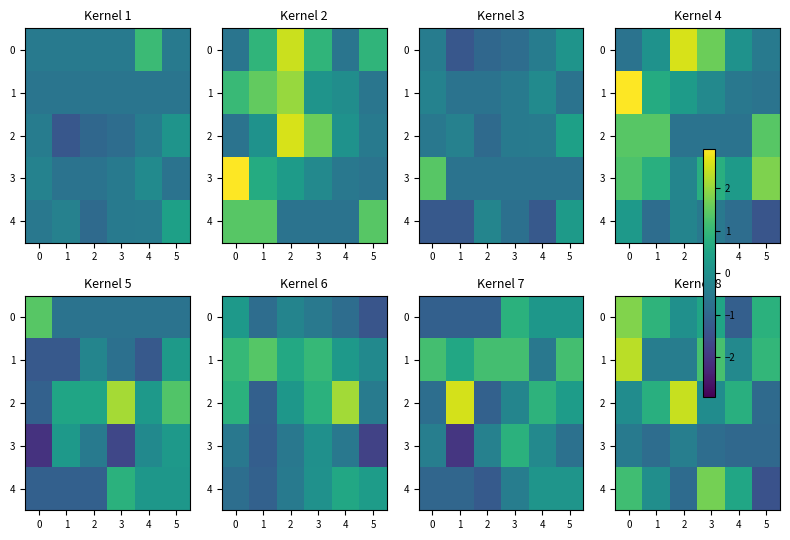

How many values in the 2 series exceed 0?

3